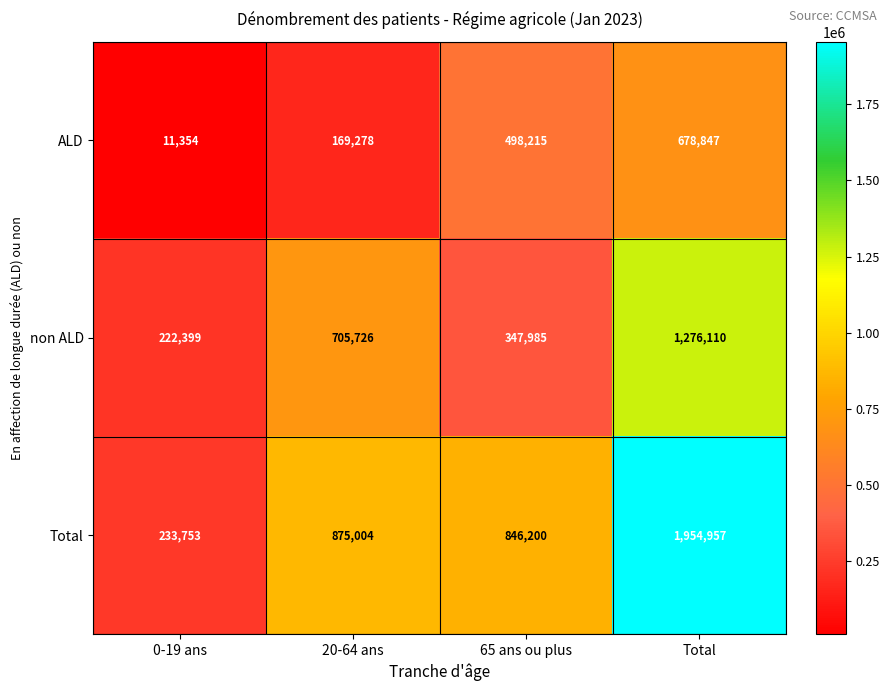

What is the difference between the maximum and second lowest values in the ALD series?

509569